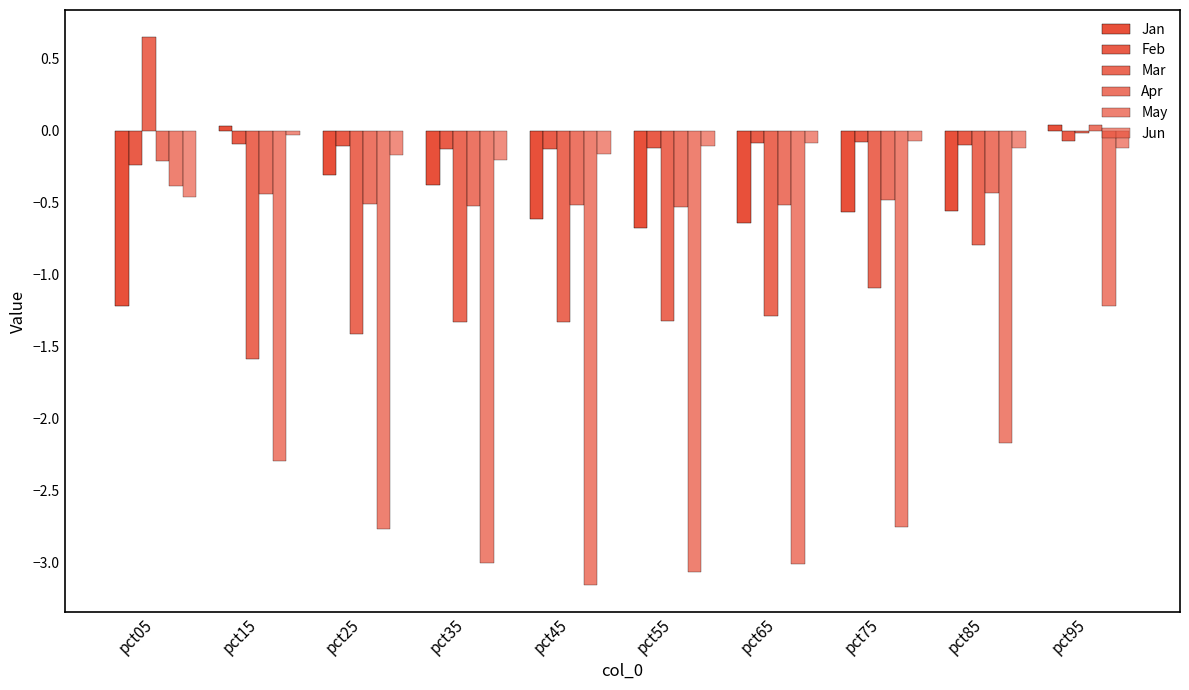

What is the total value across all series at pct75?

-5.0